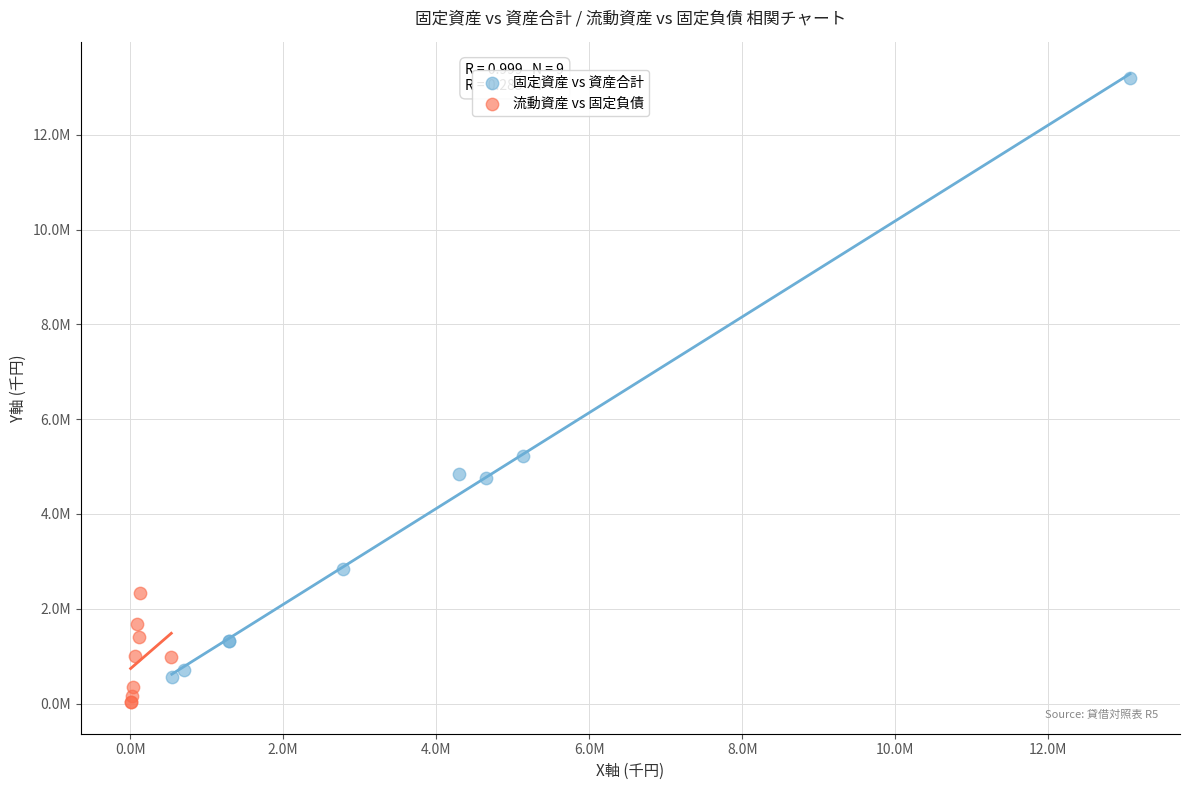

What are all the series names shown in the legend?

固定資産 vs 資産合計, 流動資産 vs 固定負債